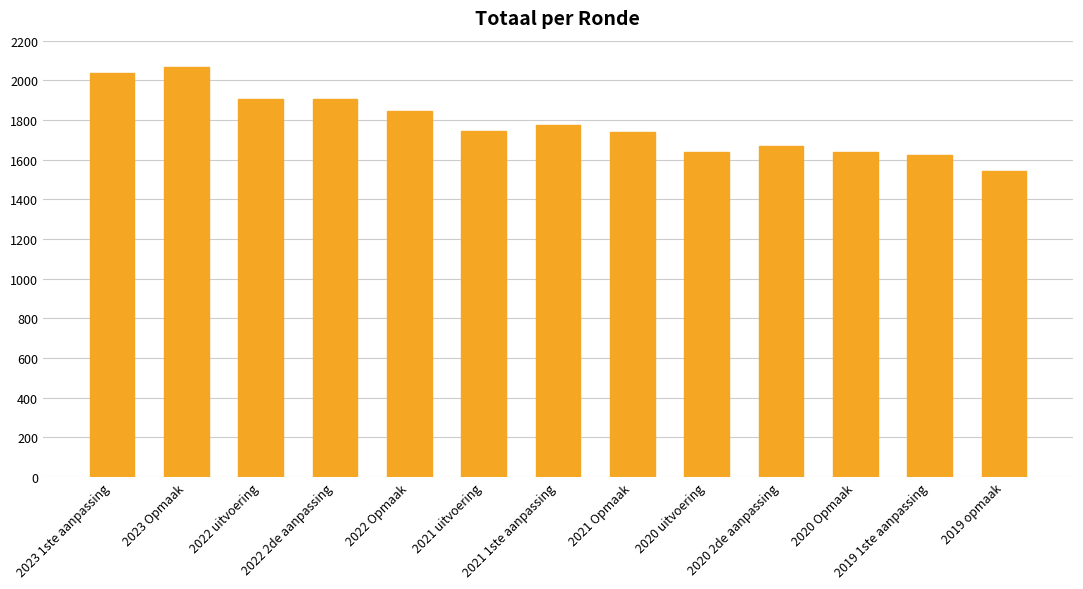

What is the minimum value shown in the chart?

1542